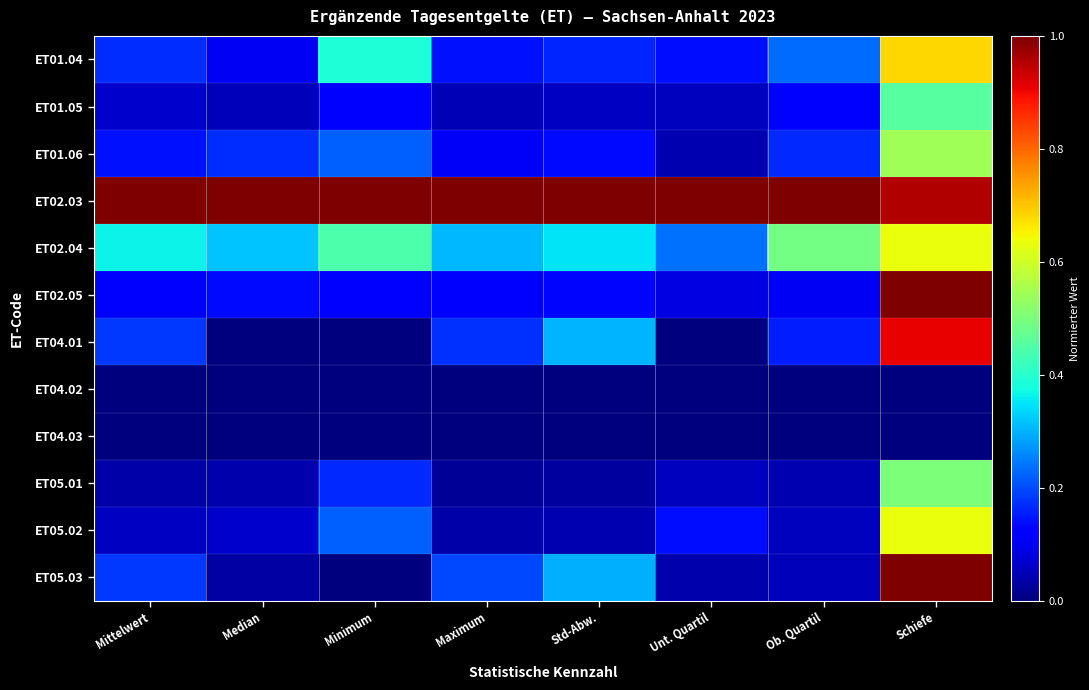

Reading left to right, list all the values displayed in this chart.

ET01.04: Mittelwert=0.2	Median=0.1	Minimum=0.4	Maximum=0.1	Std-Abw.=0.2	Unt. Quartil=0.1	Ob. Quartil=0.2	Schiefe=0.7
ET01.05: Mittelwert=0.1	Median=0.1	Minimum=0.1	Maximum=0.0	Std-Abw.=0.1	Unt. Quartil=0.1	Ob. Quartil=0.1	Schiefe=0.5
ET01.06: Mittelwert=0.1	Median=0.2	Minimum=0.2	Maximum=0.1	Std-Abw.=0.1	Unt. Quartil=0.0	Ob. Quartil=0.2	Schiefe=0.5
ET02.03: Mittelwert=1.0	Median=1.0	Minimum=1.0	Maximum=1.0	Std-Abw.=1.0	Unt. Quartil=1.0	Ob. Quartil=1.0	Schiefe=1.0
ET02.04: Mittelwert=0.4	Median=0.3	Minimum=0.4	Maximum=0.3	Std-Abw.=0.3	Unt. Quartil=0.2	Ob. Quartil=0.5	Schiefe=0.6
ET02.05: Mittelwert=0.1	Median=0.1	Minimum=0.1	Maximum=0.1	Std-Abw.=0.1	Unt. Quartil=0.1	Ob. Quartil=0.1	Schiefe=1.0
ET04.01: Mittelwert=0.2	Median=0.0	Minimum=0.0	Maximum=0.2	Std-Abw.=0.3	Unt. Quartil=0.0	Ob. Quartil=0.2	Schiefe=0.9
ET04.02: Mittelwert=0.0	Median=0.0	Minimum=0.0	Maximum=0.0	Std-Abw.=0.0	Unt. Quartil=0.0	Ob. Quartil=0.0	Schiefe=0.0
ET04.03: Mittelwert=0.0	Median=0.0	Minimum=0.0	Maximum=0.0	Std-Abw.=0.0	Unt. Quartil=0.0	Ob. Quartil=0.0	Schiefe=0.0
ET05.01: Mittelwert=0.0	Median=0.0	Minimum=0.2	Maximum=0.0	Std-Abw.=0.0	Unt. Quartil=0.1	Ob. Quartil=0.0	Schiefe=0.5
ET05.02: Mittelwert=0.1	Median=0.1	Minimum=0.2	Maximum=0.0	Std-Abw.=0.0	Unt. Quartil=0.1	Ob. Quartil=0.1	Schiefe=0.6
ET05.03: Mittelwert=0.2	Median=0.0	Minimum=0.0	Maximum=0.2	Std-Abw.=0.3	Unt. Quartil=0.0	Ob. Quartil=0.1	Schiefe=1.0